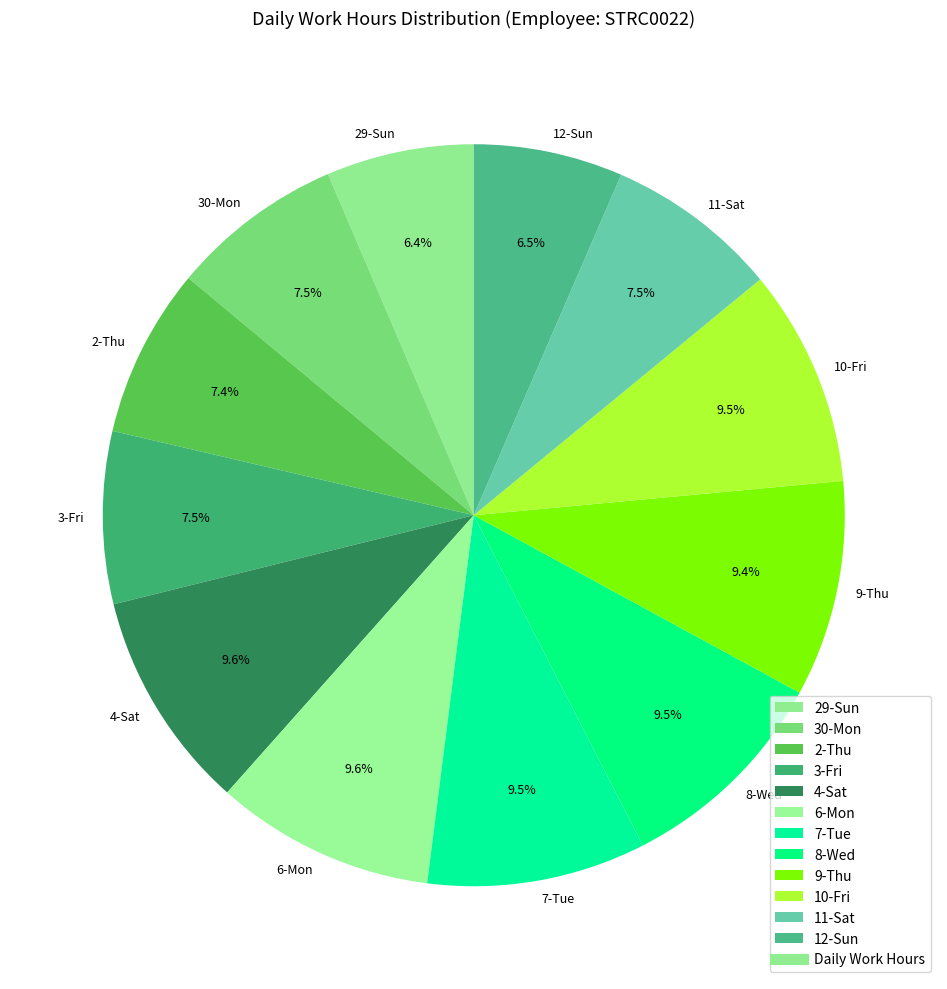

Is 3-Fri the majority of the pie?

No